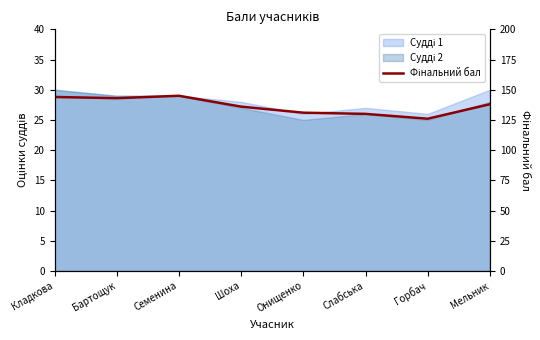

Where is the first local minimum?

Бартощук